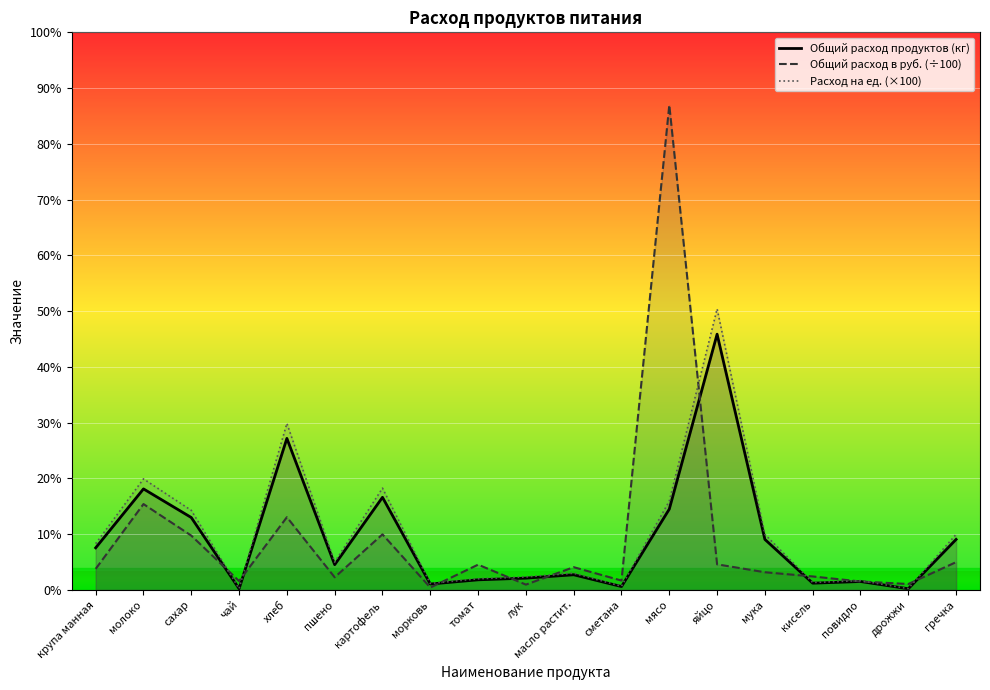

Reading right to left, what are all the values shown in this chart?

Общий расход продуктов (кг): гречка=2.7	дрожжи=0.1	повидло=0.5	кисель=0.4	мука=2.7	яйцо=13.8	мясо=4.4	сметана=0.2	масло растит.=0.8	лук=0.6	томат=0.5	морковь=0.3	картофель=5.0	пшено=1.4	хлеб=8.2	чай=0.1	сахар=3.9	молоко=5.5	крупа манная=2.3
Общий расход в руб. (÷100): гречка=1.5	дрожжи=0.3	повидло=0.5	кисель=0.7	мука=1.0	яйцо=1.4	мясо=26.2	сметана=0.5	масло растит.=1.2	лук=0.3	томат=1.4	морковь=0.1	картофель=3.0	пшено=0.7	хлеб=3.9	чай=0.5	сахар=2.9	молоко=4.6	крупа манная=1.1
Расход на ед. (×100): гречка=3.0	дрожжи=0.1	повидло=0.5	кисель=0.4	мука=3.0	яйцо=15.2	мясо=4.8	сметана=0.2	масло растит.=0.9	лук=0.7	томат=0.6	морковь=0.4	картофель=5.5	пшено=1.5	хлеб=9.0	чай=0.1	сахар=4.3	молоко=6.0	крупа манная=2.5